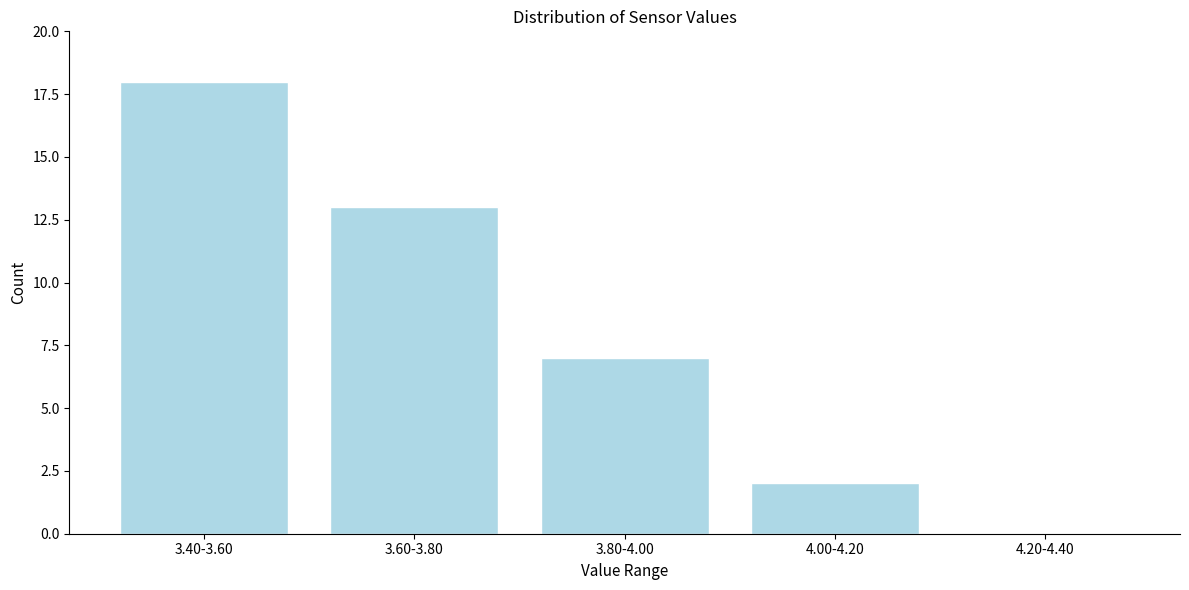

Reading right to left, extract all data points from this chart.

4.20-4.40=0	4.00-4.20=2	3.80-4.00=7	3.60-3.80=13	3.40-3.60=18